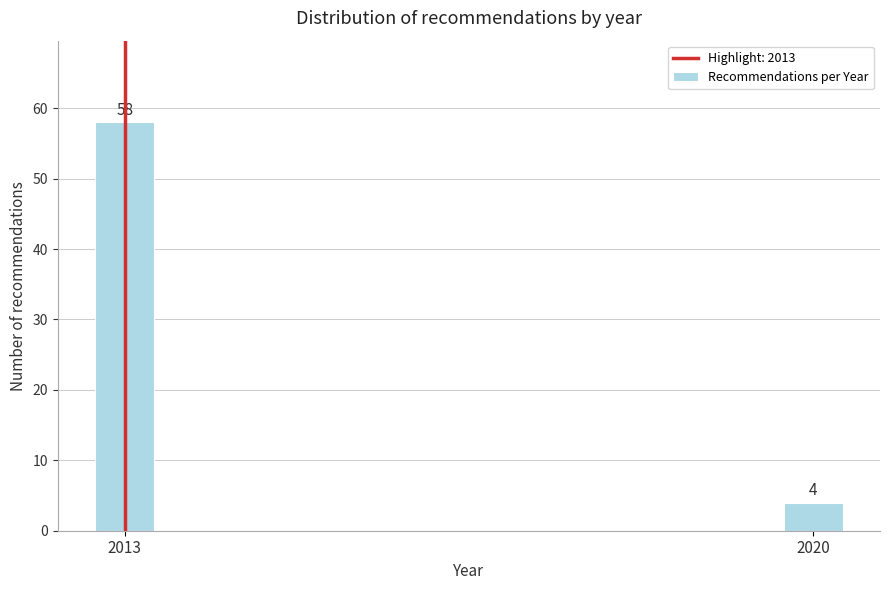

Reading left to right, transcribe all the data shown in this chart.

2013=58	2020=4